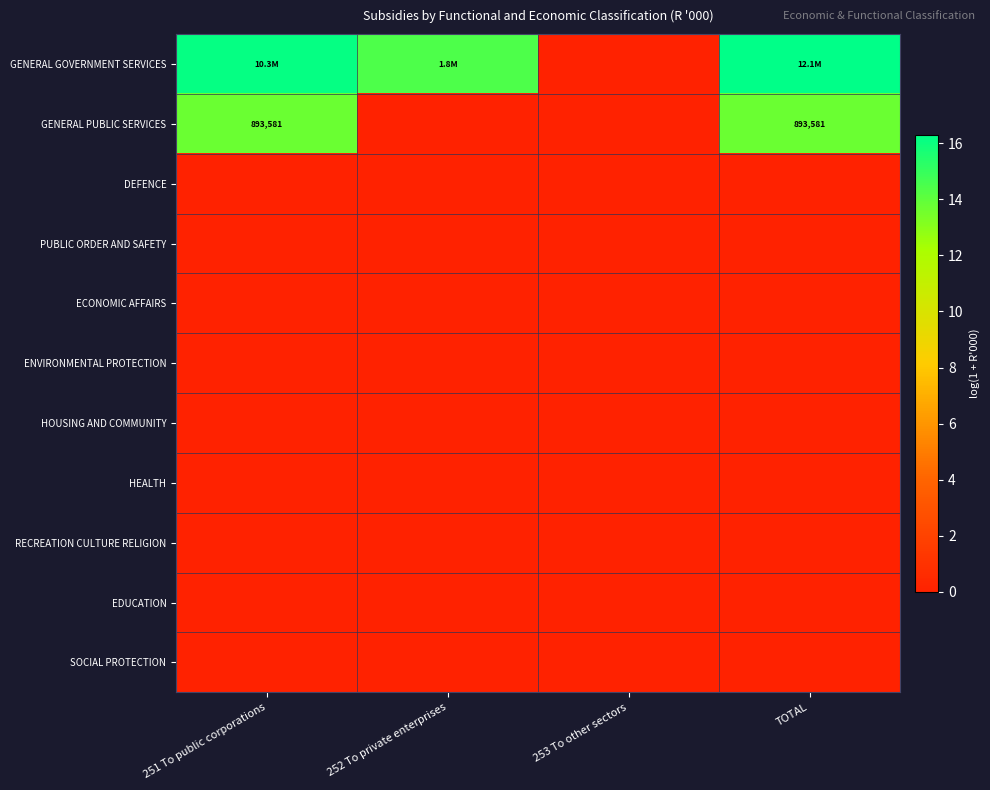

List the series in order of their peak value, lowest first.

DEFENCE, PUBLIC ORDER AND SAFETY, ECONOMIC AFFAIRS, ENVIRONMENTAL PROTECTION, HOUSING AND COMMUNITY, HEALTH, RECREATION CULTURE RELIGION, EDUCATION, SOCIAL PROTECTION, GENERAL PUBLIC SERVICES, GENERAL GOVERNMENT SERVICES